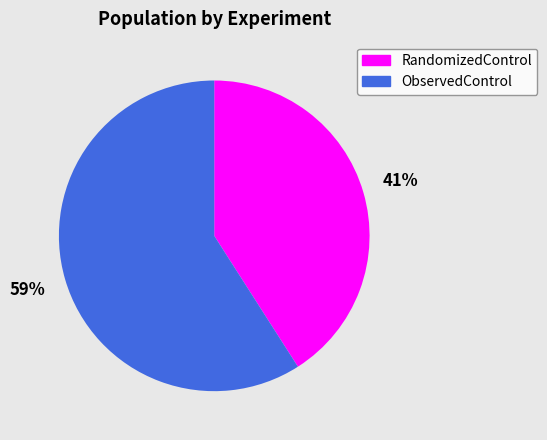

Do ObservedControl and RandomizedControl together represent more than half of the pie?

Yes